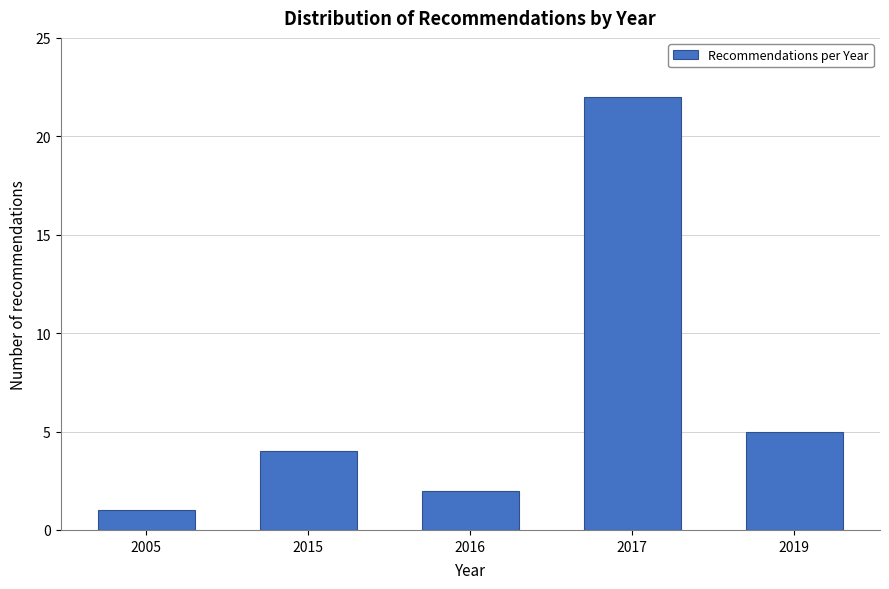

Reading left to right, what are all the values shown in this chart?

1	4	2	22	5